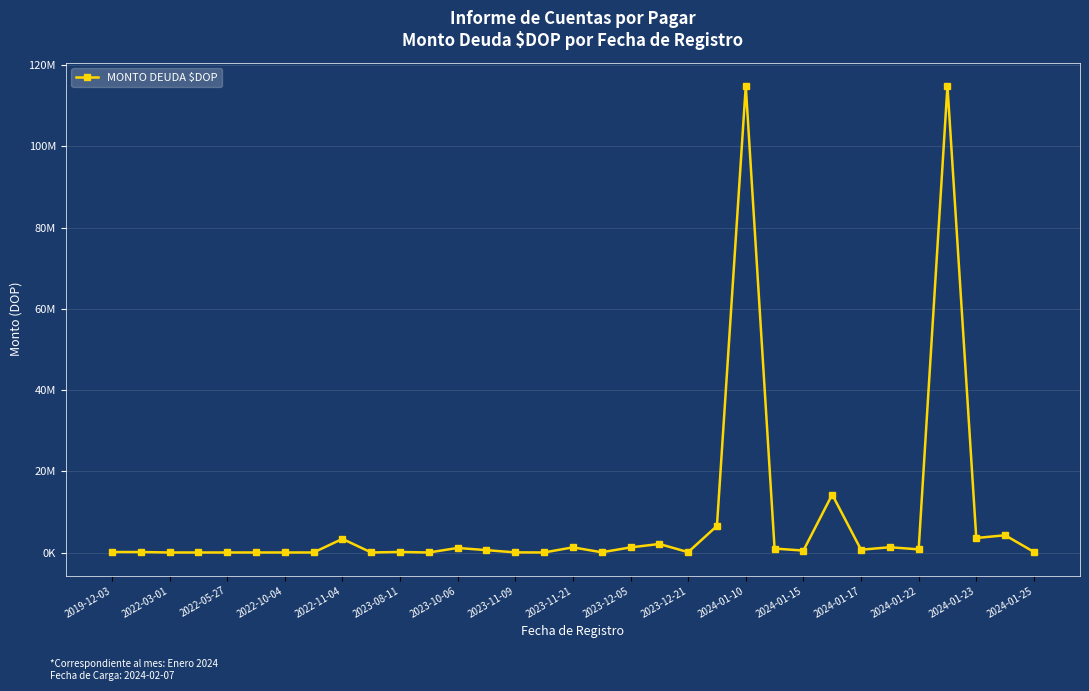

Does the chart have visible grid lines?

Yes